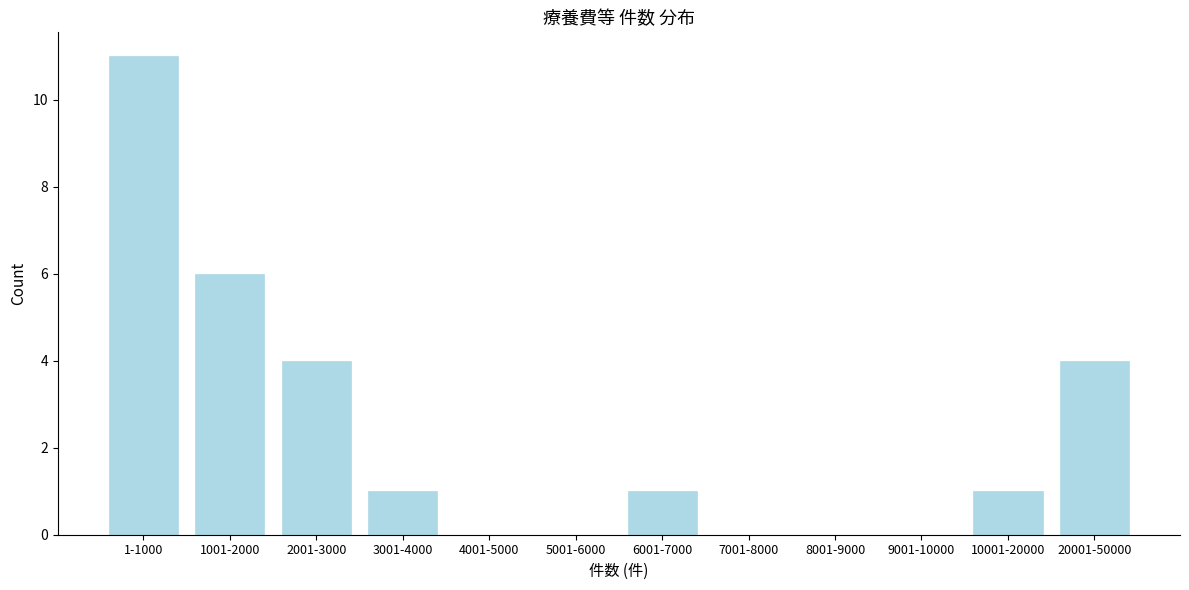

Reading right to left, extract all data points from this chart.

20001-50000=4	10001-20000=1	9001-10000=0	8001-9000=0	7001-8000=0	6001-7000=1	5001-6000=0	4001-5000=0	3001-4000=1	2001-3000=4	1001-2000=6	1-1000=11